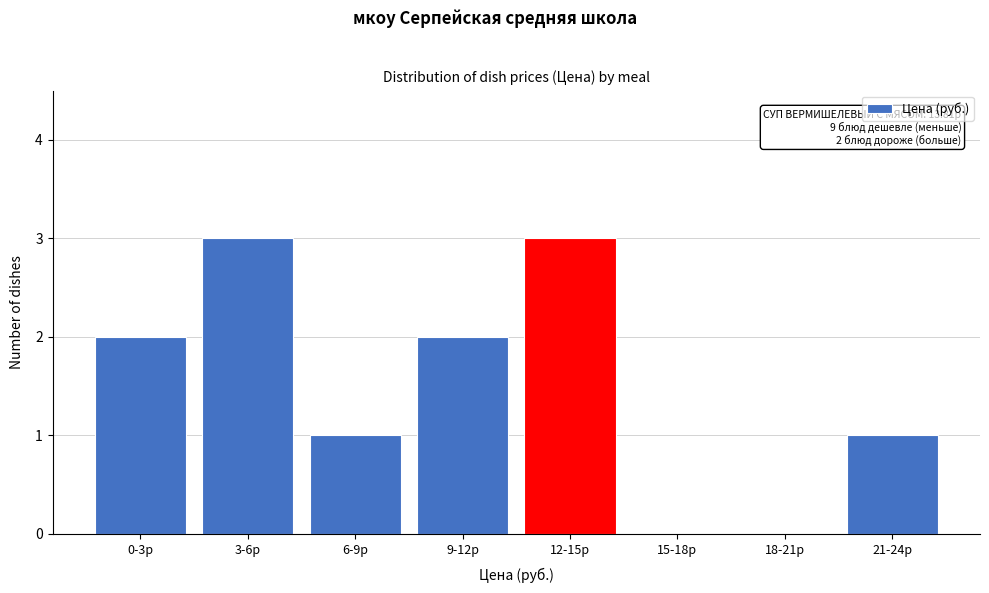

Reading left to right, extract all data points from this chart.

0-3р=2	3-6р=3	6-9р=1	9-12р=2	12-15р=3	15-18р=0	18-21р=0	21-24р=1